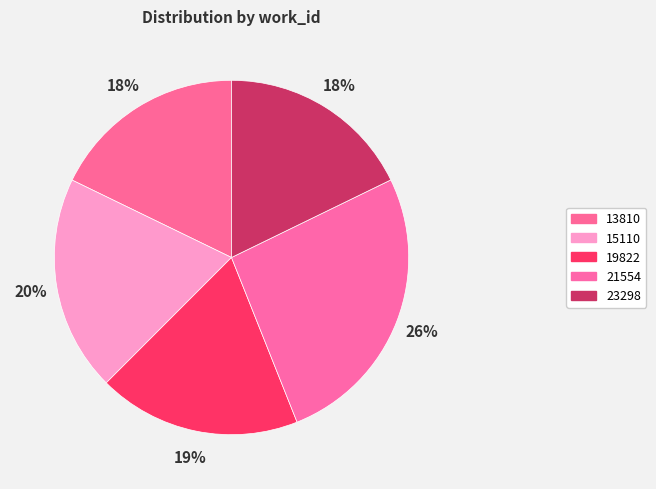

To the nearest percent, what is the average slice percentage?

20%